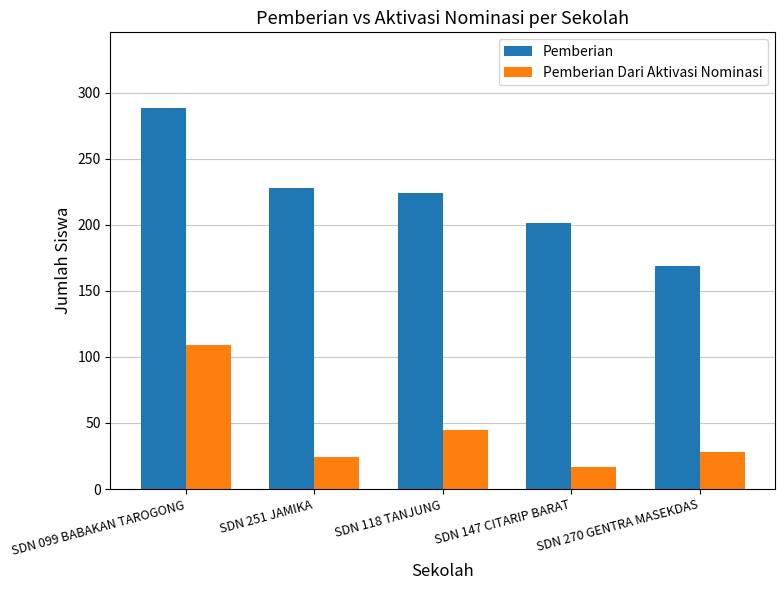

What is the spread (max minus min) of values at SDN 099 BABAKAN TAROGONG?

179